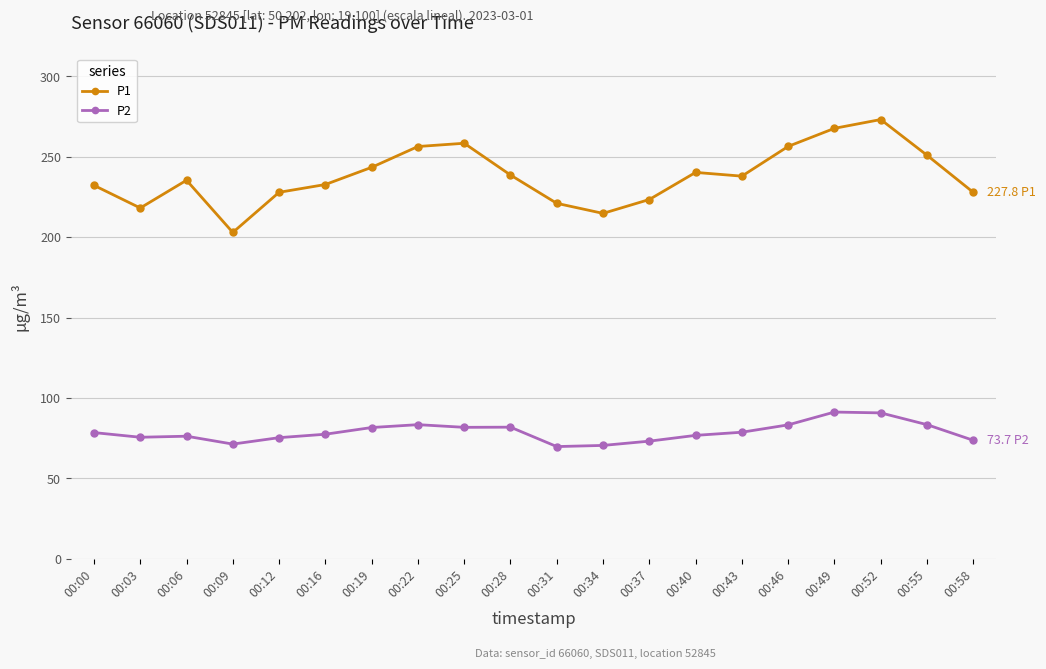

The value of P2 at 00:03 is 75.5. True or false?

True